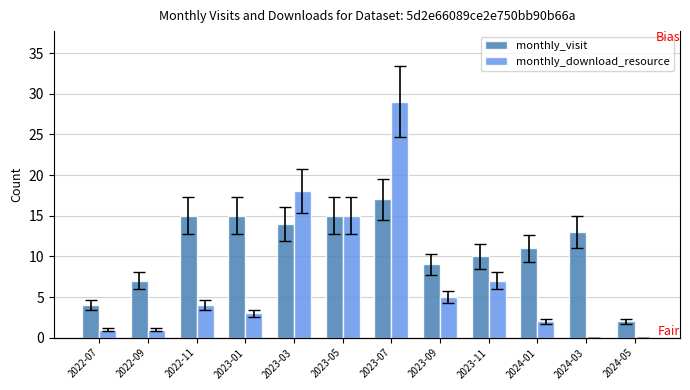

What is the value of the monthly_download_resource bar at the 9th from the left?

7